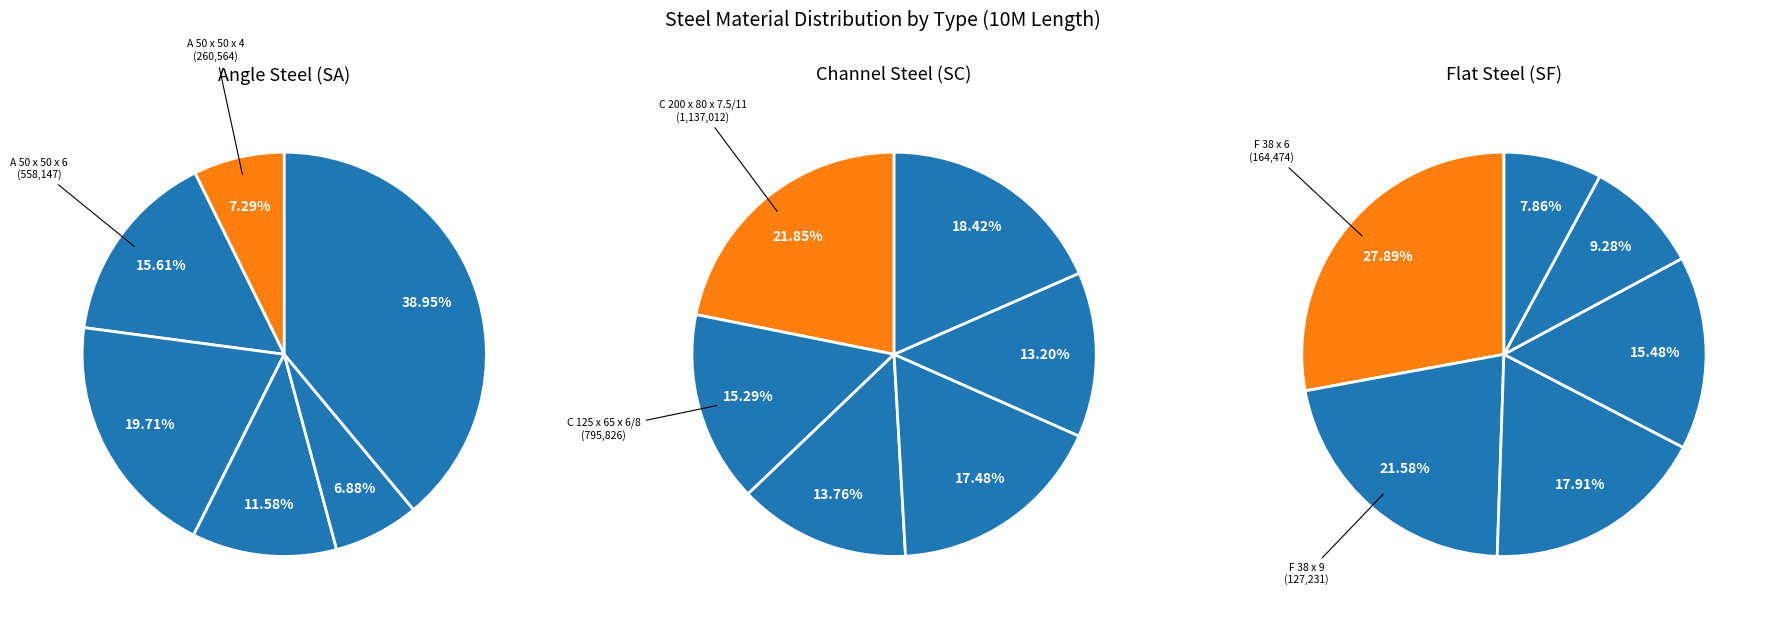

Combined, do 3 and SA account for over 50%?

No